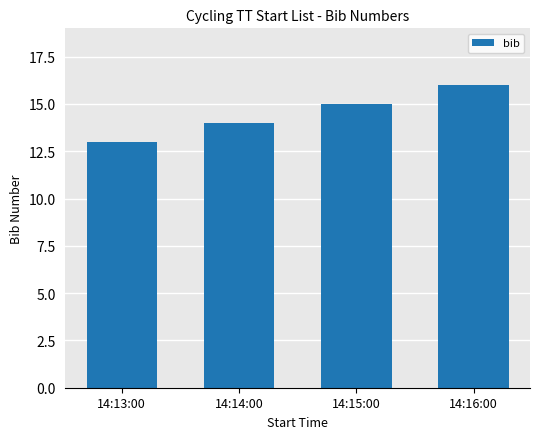

Is it true that the value at 14:15:00 is 10?

False